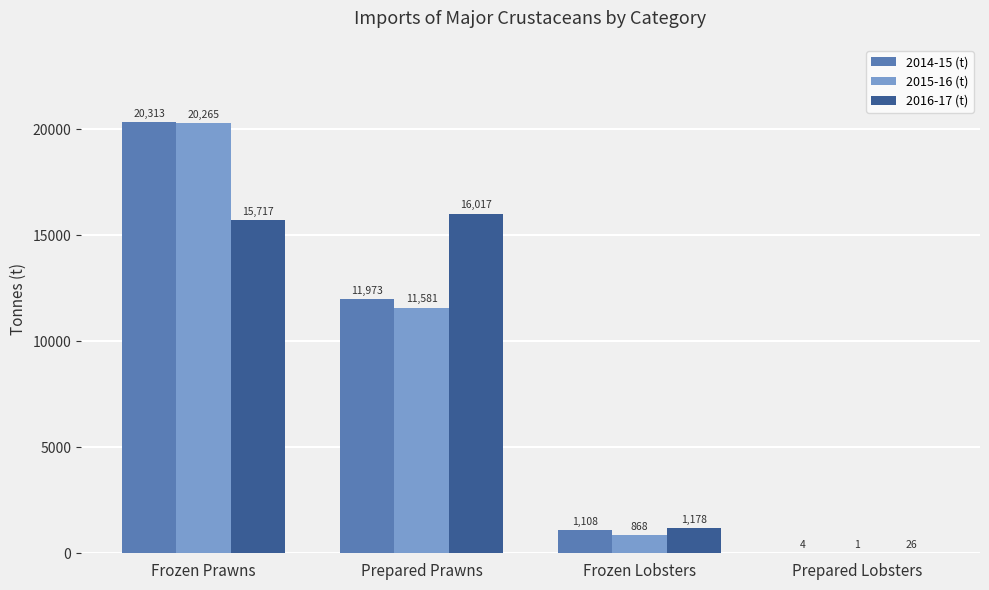

What is the average value of the 2015-16 (t) series?

8178.7